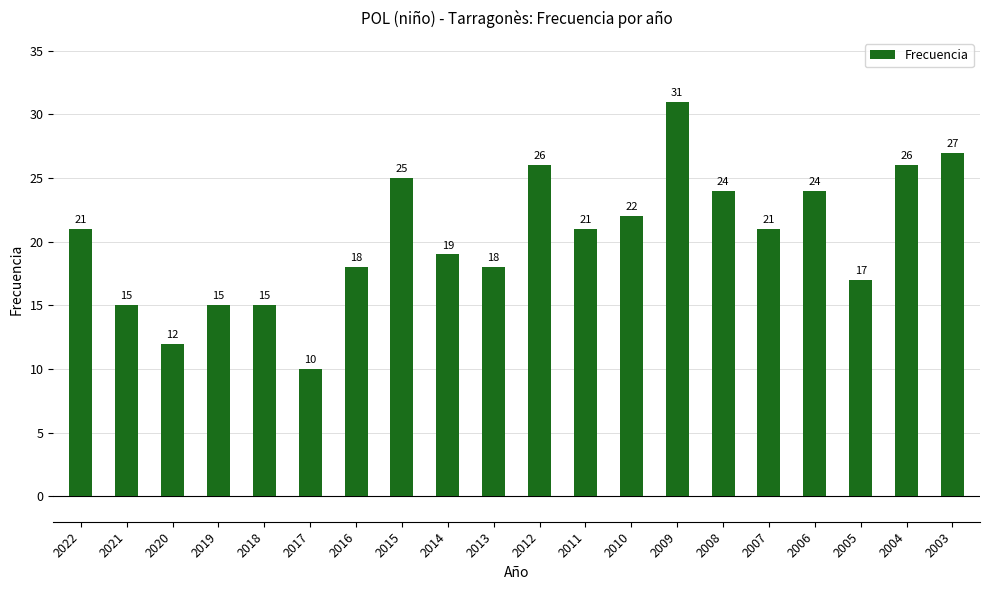

What is the value of the 5th bar from the left?

15